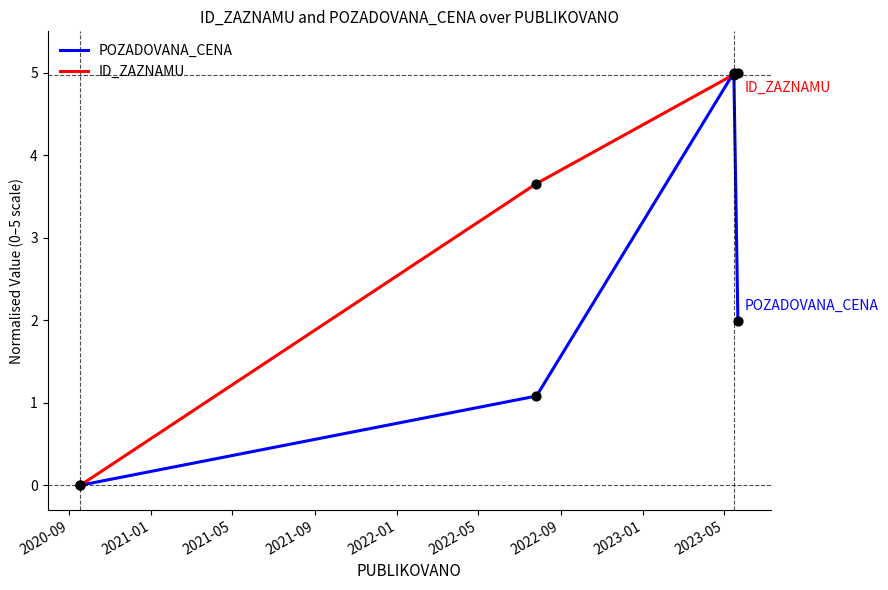

Which series has the largest total across all categories?

ID_ZAZNAMU